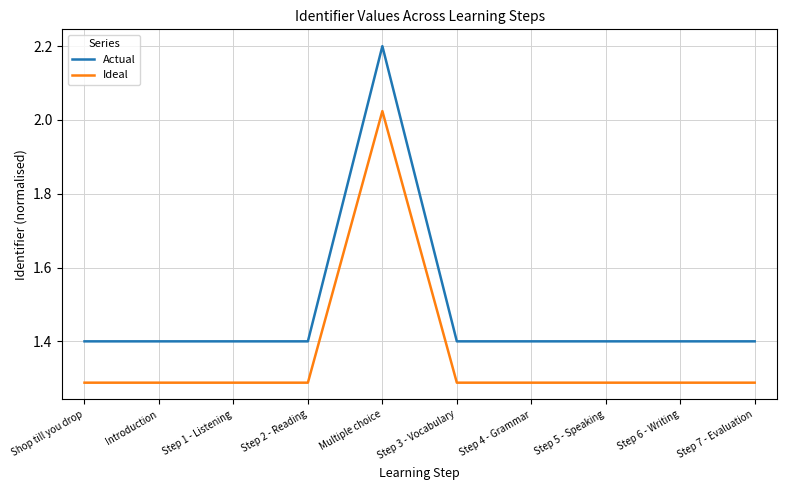

True or false: Ideal has more than 0 points higher than both neighbors.

True